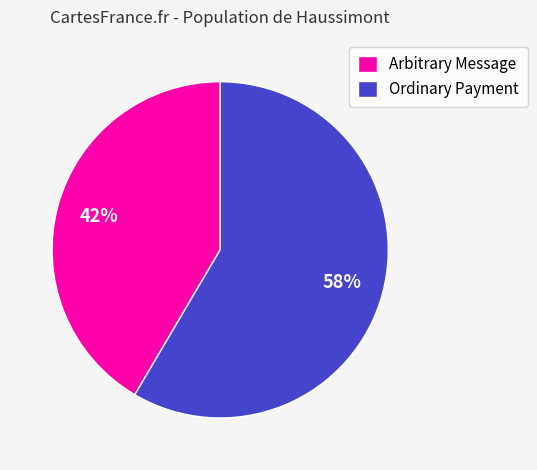

Is it true that Arbitrary Message is 42% of the pie?

True